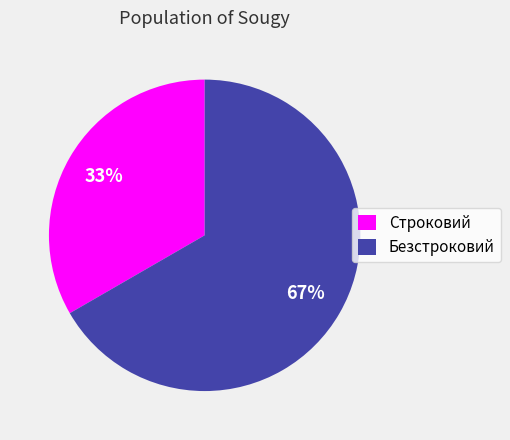

Is it true that Безстроковий is 53% of the pie?

False